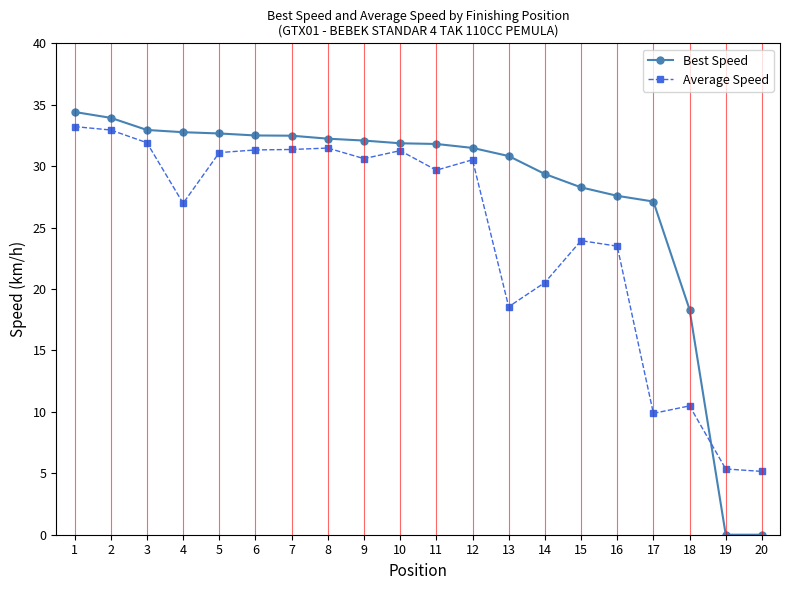

Between 6 and 14, which series saw the biggest shift?

Average Speed